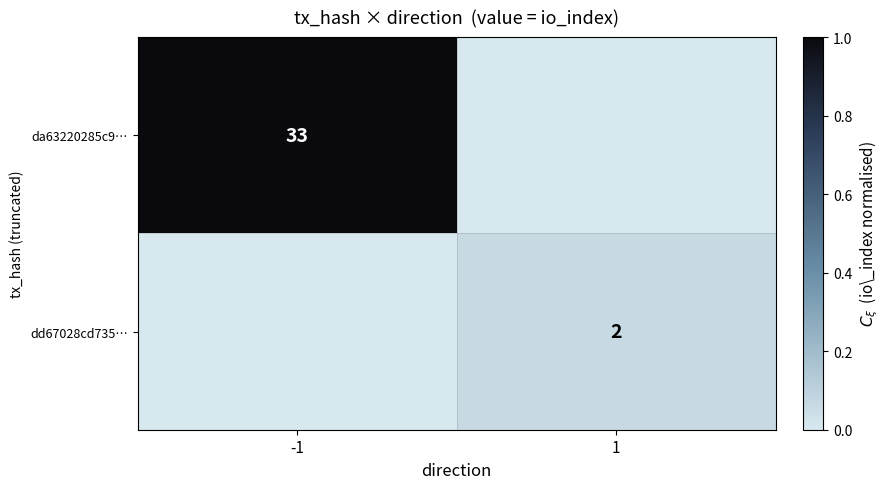

The dd67028cd735… series shows 3 at 1. True or false?

False